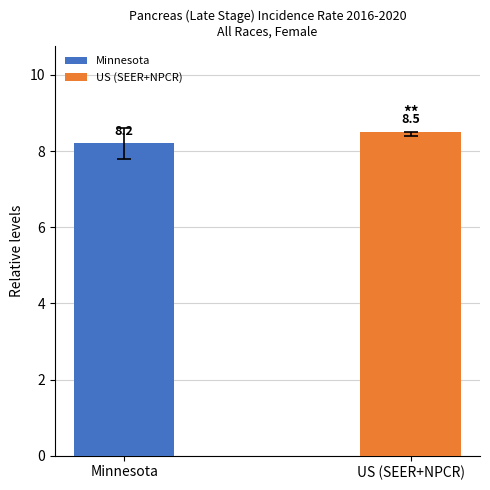

What is the label of the 2nd bar from the left?

US (SEER+NPCR)